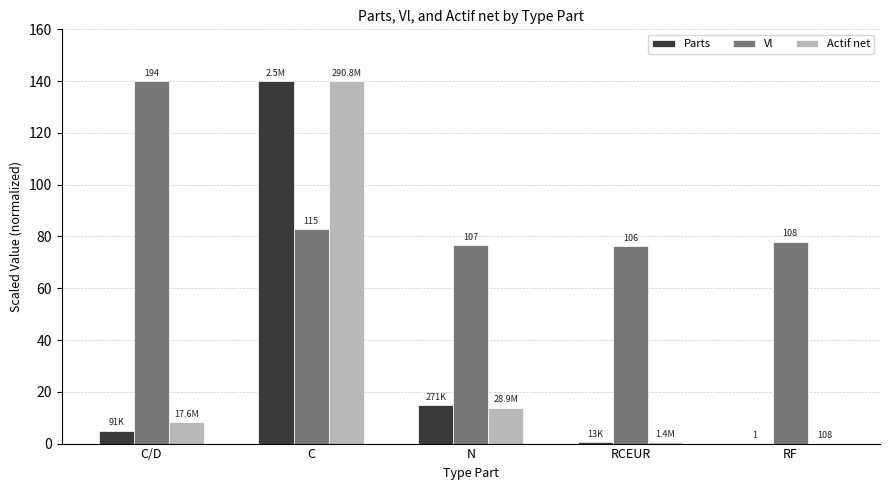

Is it true that Parts equals 0.0 at RF?

True